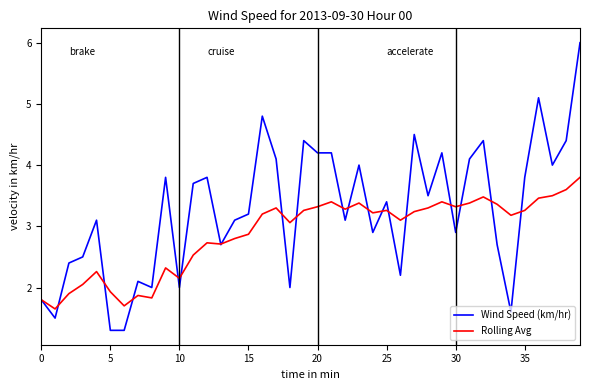

Rank the series by their maximum value, from lowest to highest.

Rolling Avg, Wind Speed (km/hr)